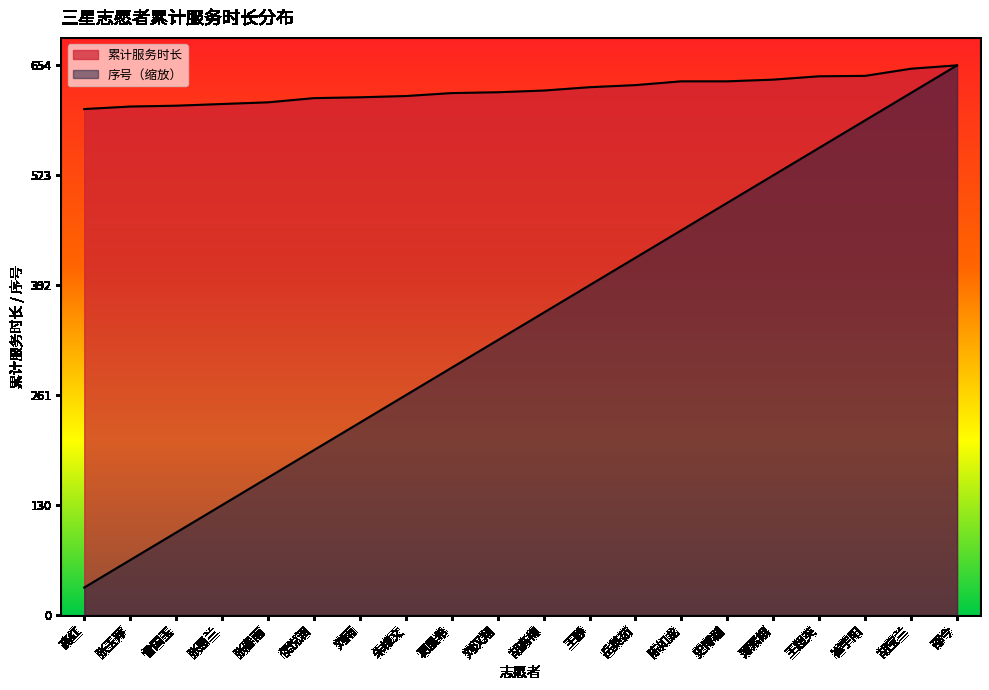

Which has a higher value, 薄素娥 or 王静?

薄素娥